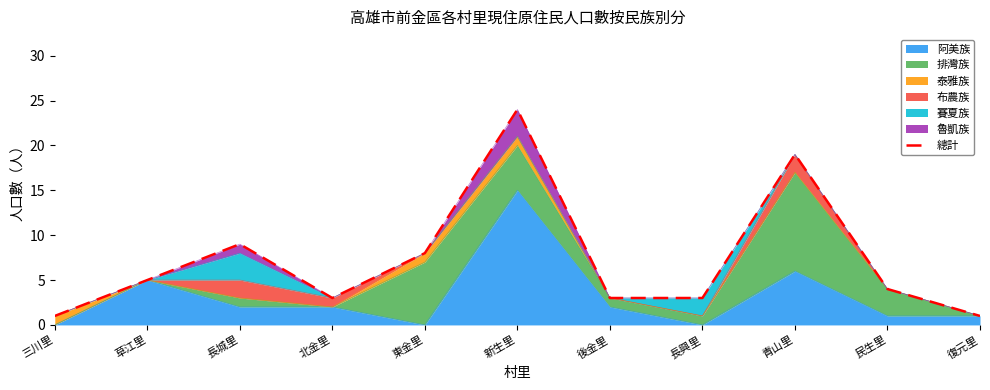

What position from the right is 復元里?

1